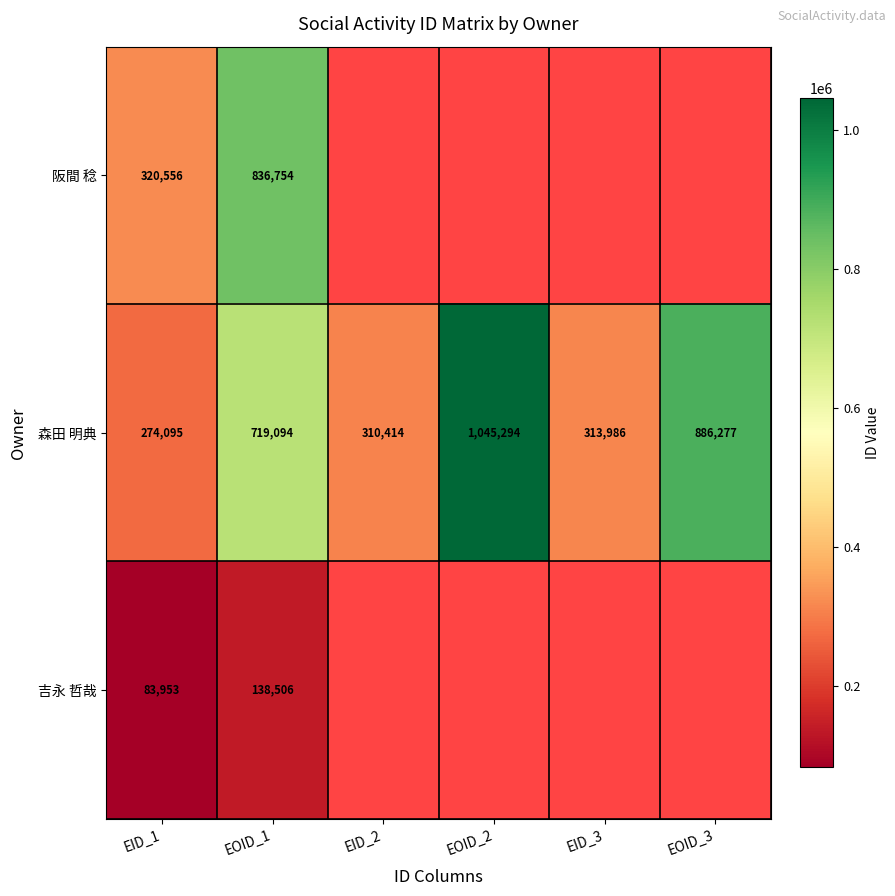

How many distinct data groups are displayed?

3